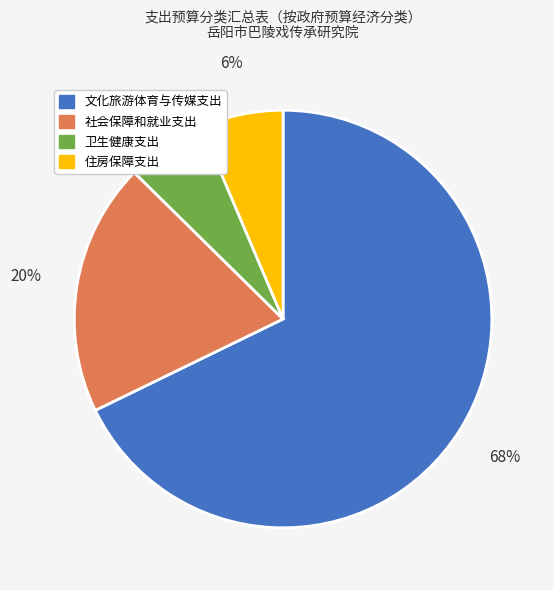

Which has a higher value, 住房保障支出 or 社会保障和就业支出?

社会保障和就业支出